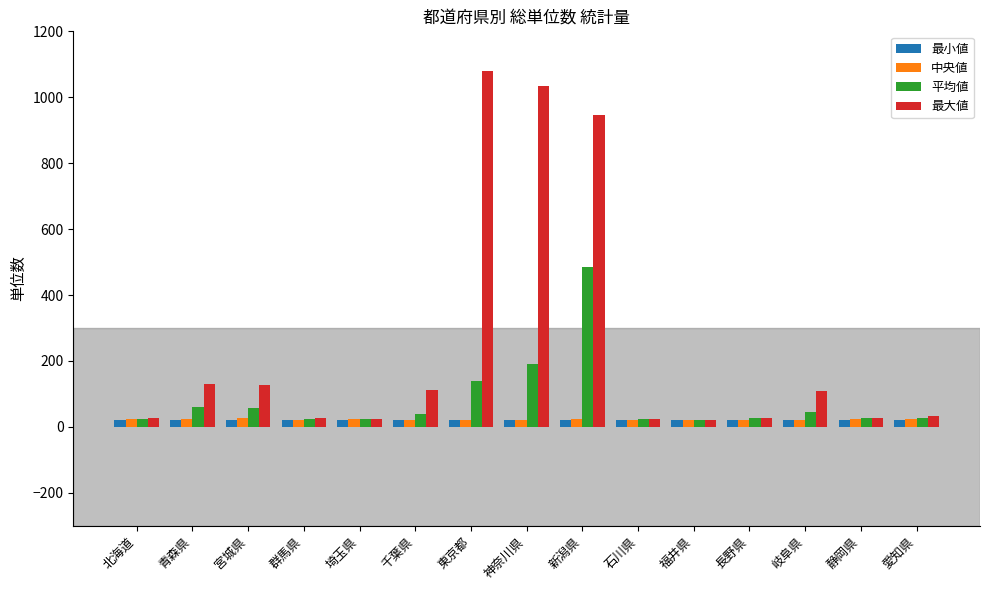

Count the number of categories in the chart.

15